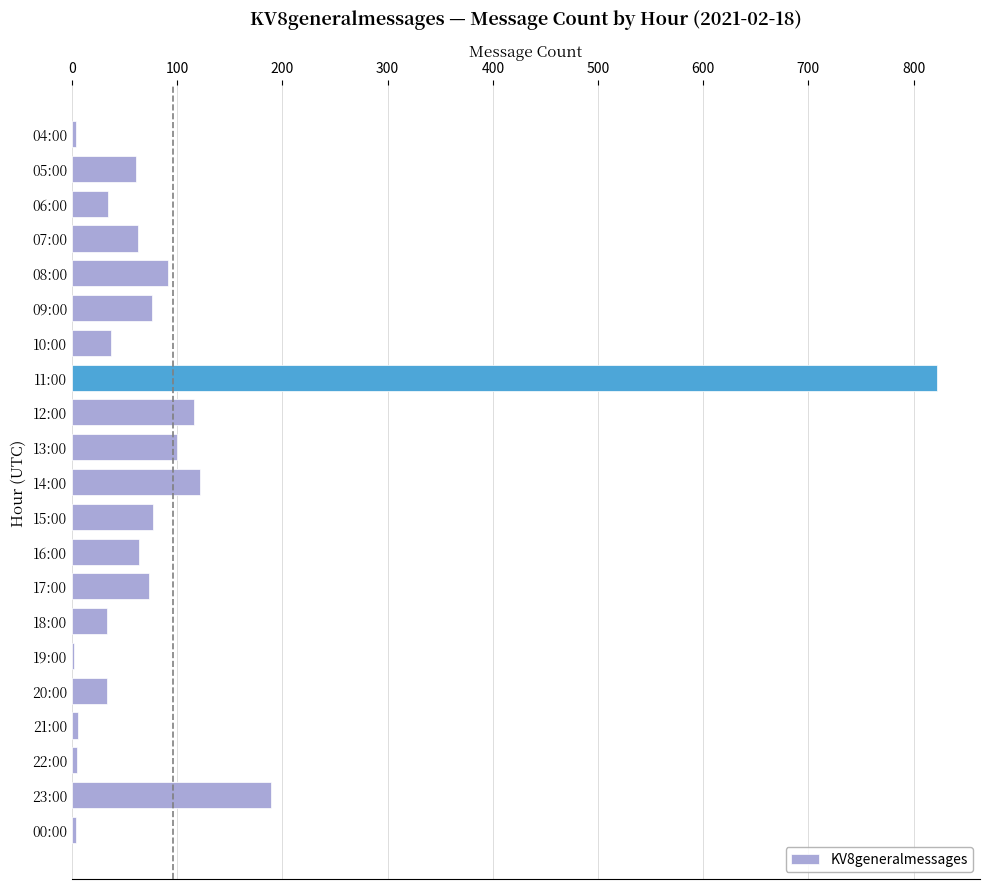

What is the maximum value shown in the chart?

822